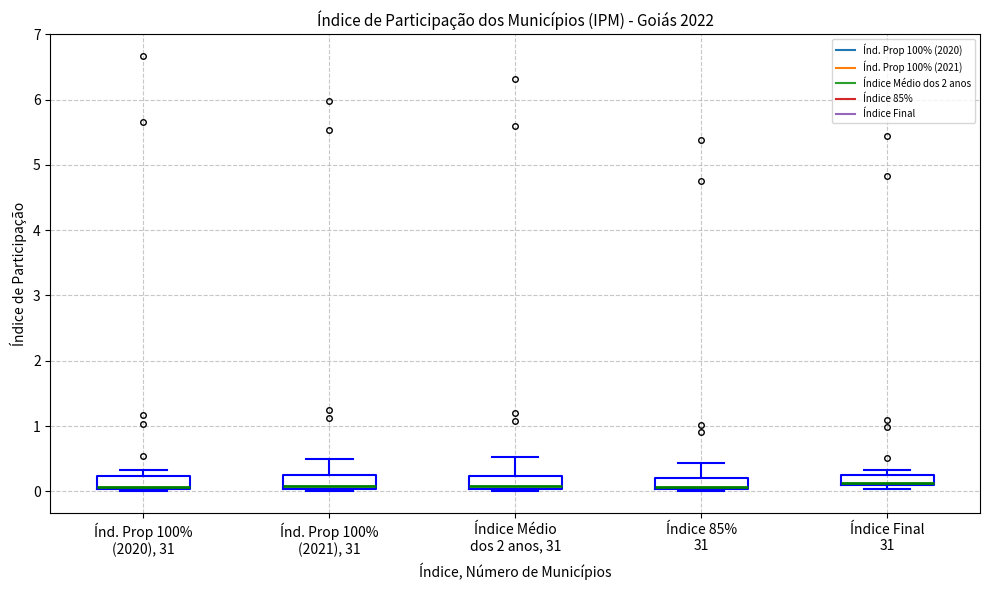

Reading left to right, read every box against the y-axis: the position of its median line, the range the box covers, and the ends of its whiskers. The values are not printed on the chart, so give them approximately, as read against the axis.

Índ. Prop 100% (2020), 31: median 0.1, box 0.0 to 0.2, whiskers 0.0 (just below the box's lower edge) to 0.3
Índ. Prop 100% (2021), 31: median 0.1, box 0.0 to 0.2, whiskers 0.0 (just below the box's lower edge) to 0.5
Índice Médio dos 2 anos, 31: median 0.1, box 0.0 to 0.2, whiskers 0.0 (just below the box's lower edge) to 0.5
Índice 85% 31: median 0.1, box 0.0 to 0.2, whiskers 0.0 (just below the box's lower edge) to 0.4
Índice Final 31: median 0.1 (just above the box's lower edge), box 0.1 to 0.2, whiskers 0.0 to 0.3